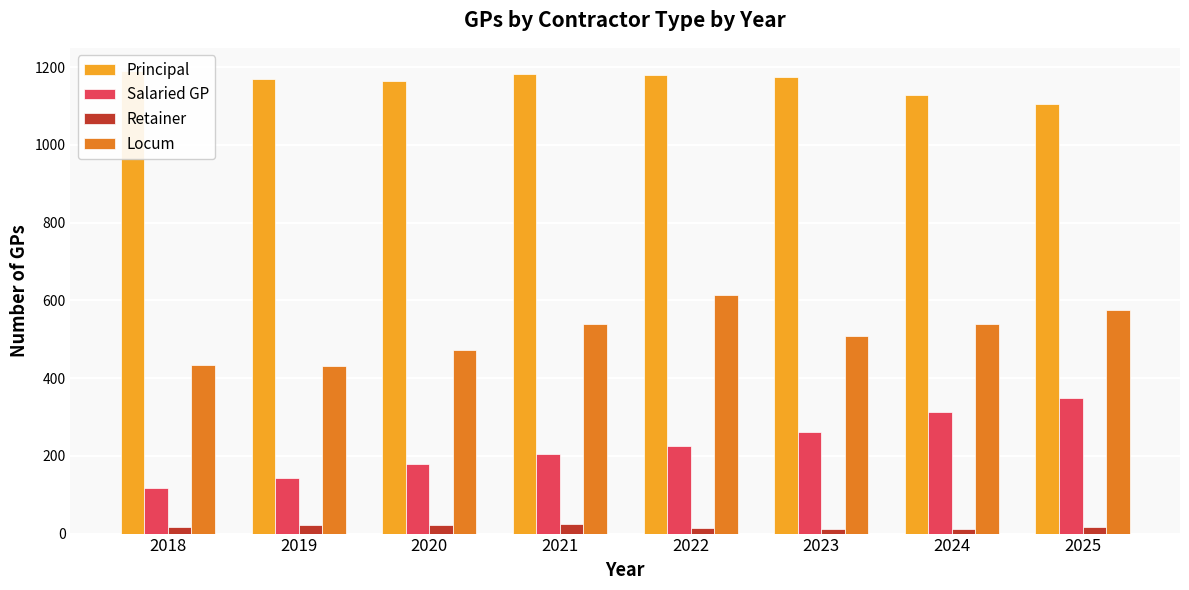

How many groups of bars are there?

8